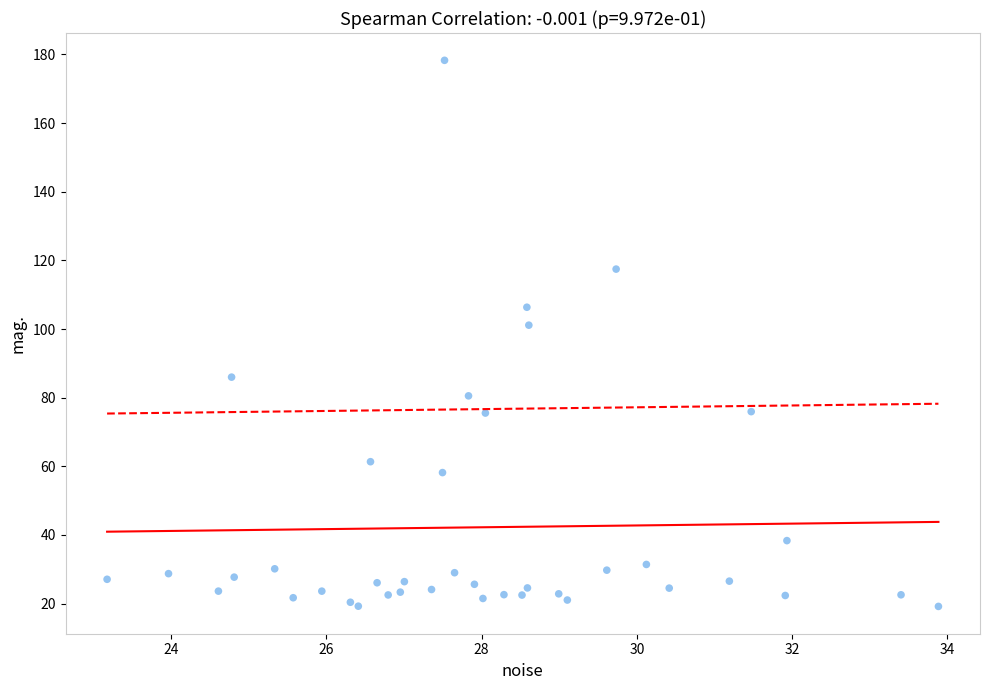

What Y value in the scatter plot is closest to 98?

101.1